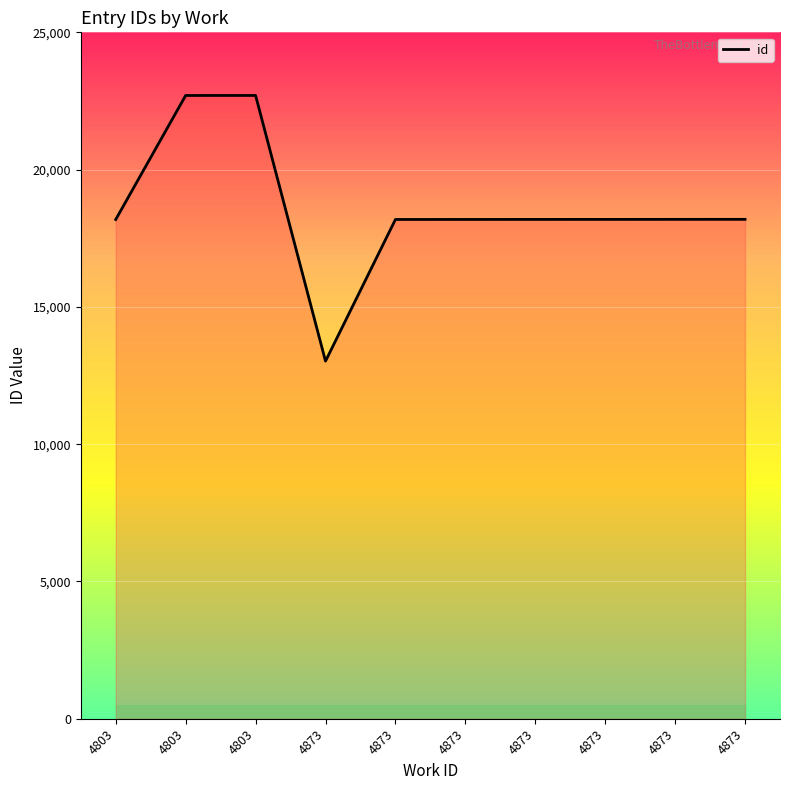

Does the chart have visible grid lines?

Yes